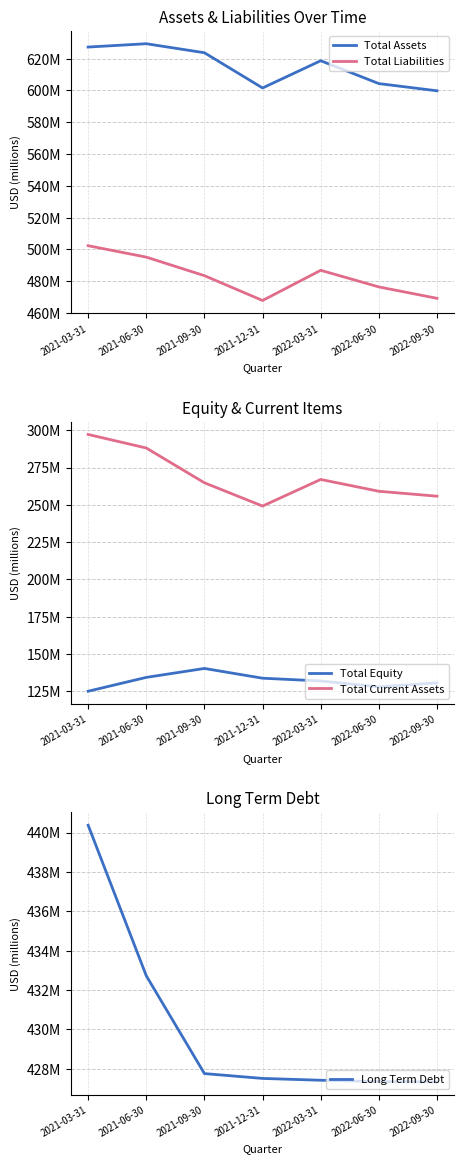

At which category is the sum across all series the highest?

2021-03-31